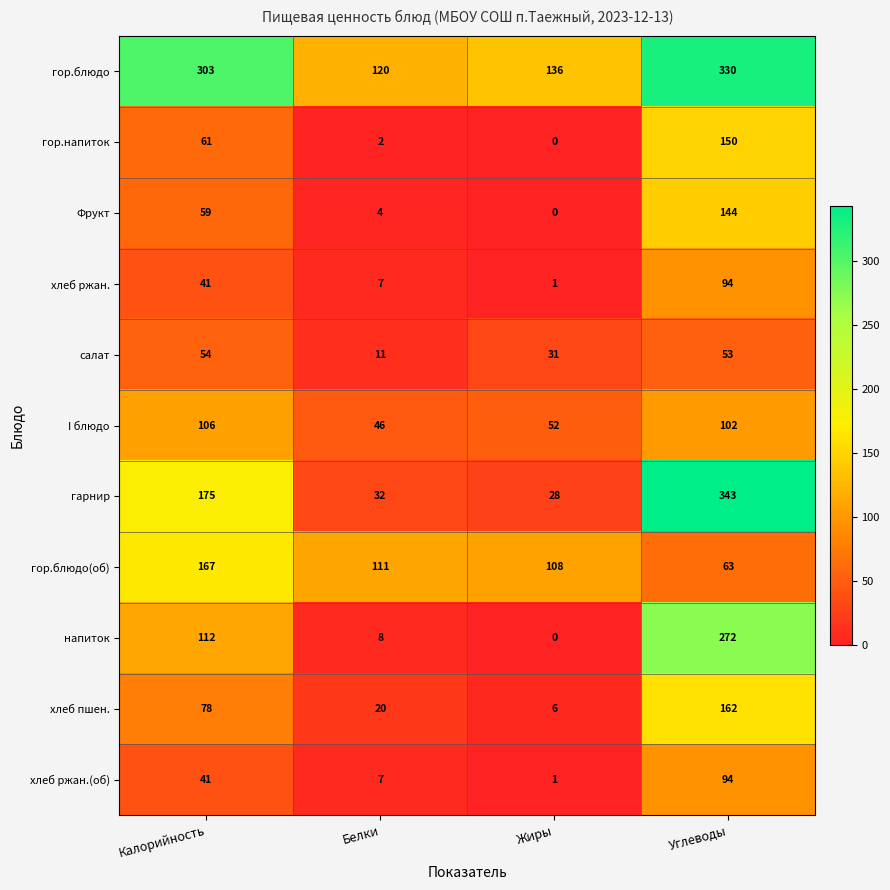

What is the average value of the гор.блюдо series?

222